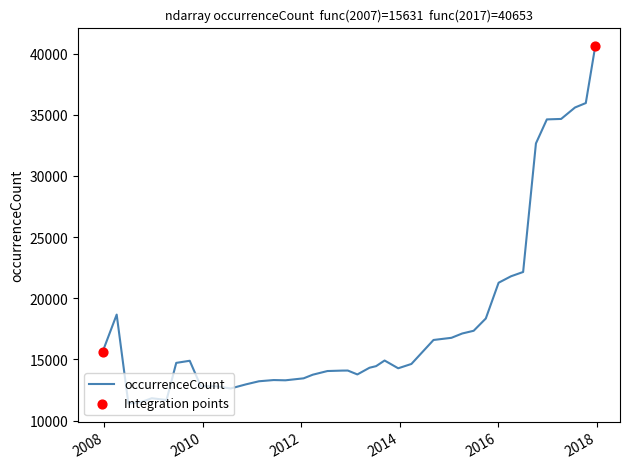

What is the greatest value displayed?

40653